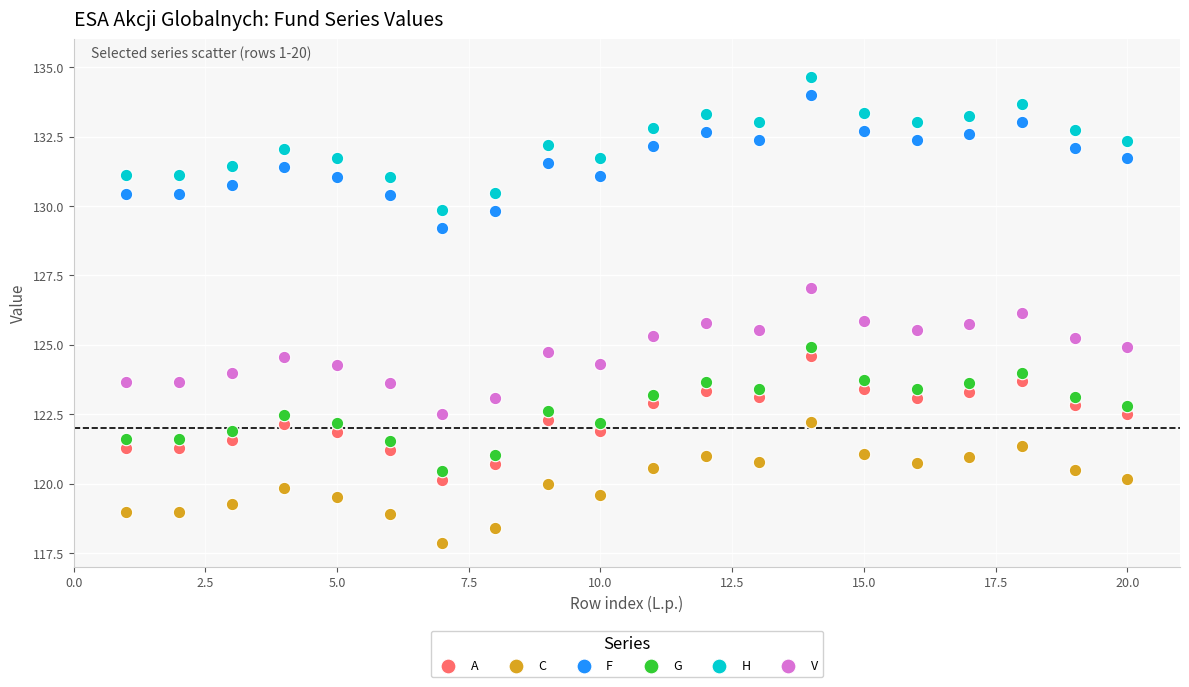

Which series contains the highest Y value?

H